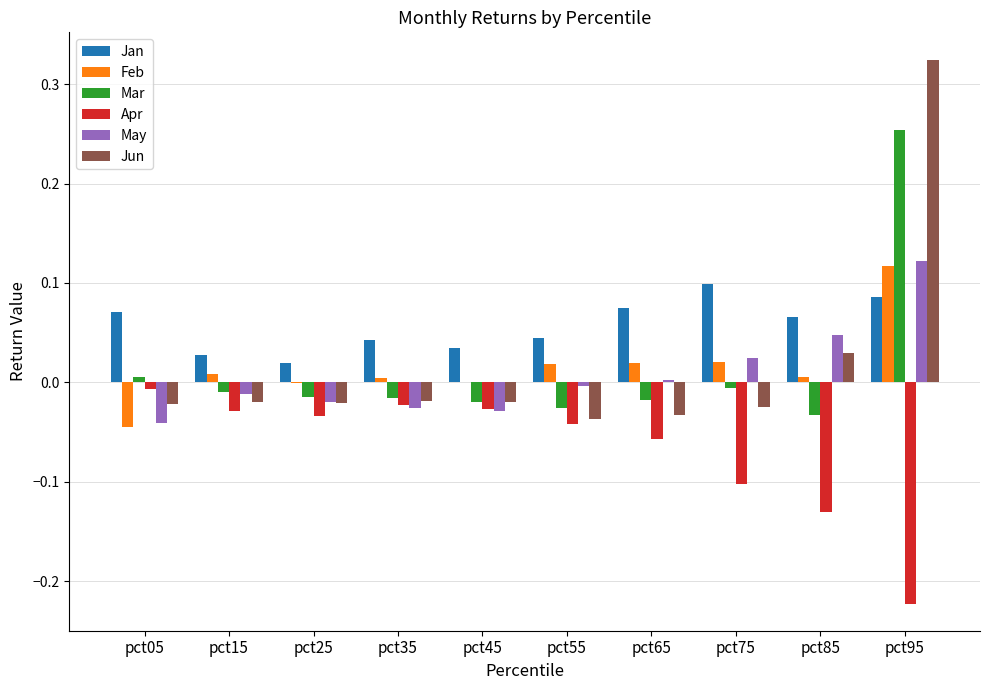

Is the value of Jan at pct75 greater than the value of Feb at pct95?

No